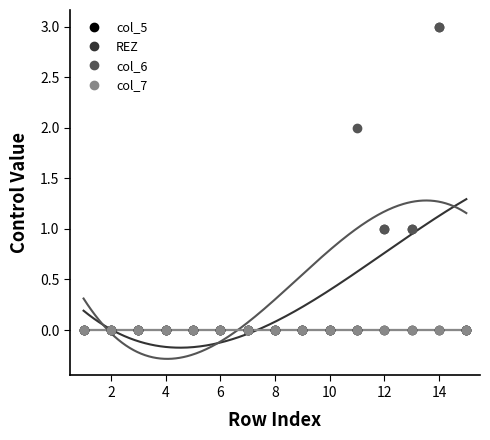

How many distinct data groups are displayed?

4